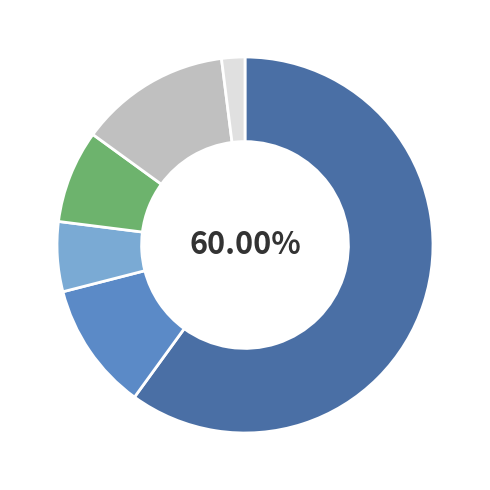

Does any single category account for the majority?

Yes